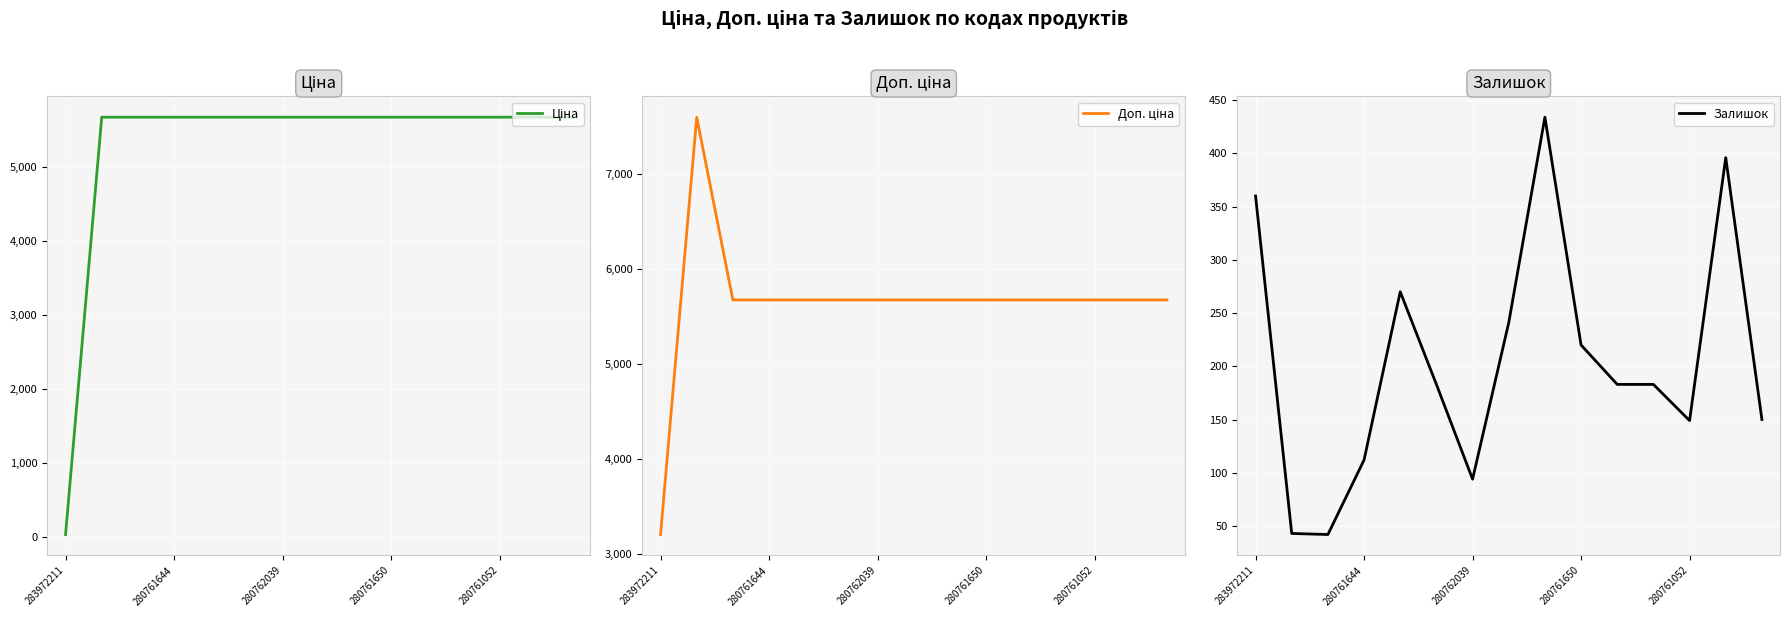

True or false: Залишок has a value of 220 at 280761650.

True